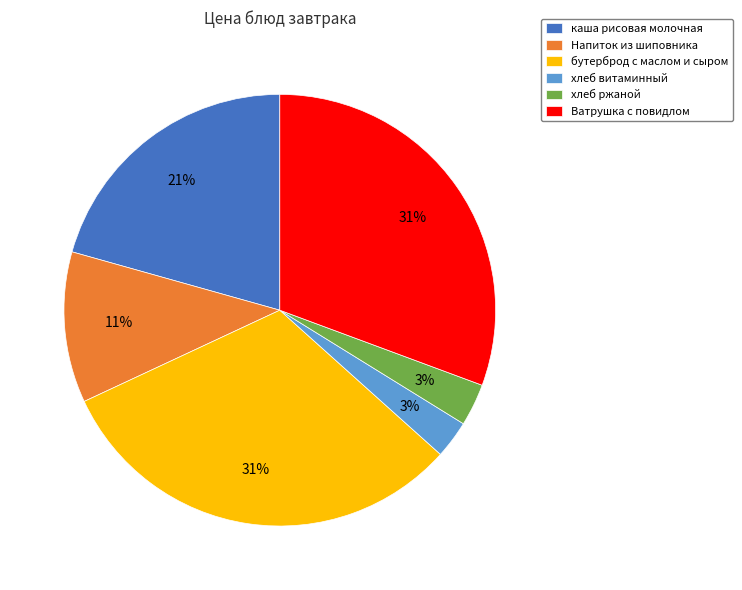

Is Ватрушка с повидлом the majority of the pie?

No